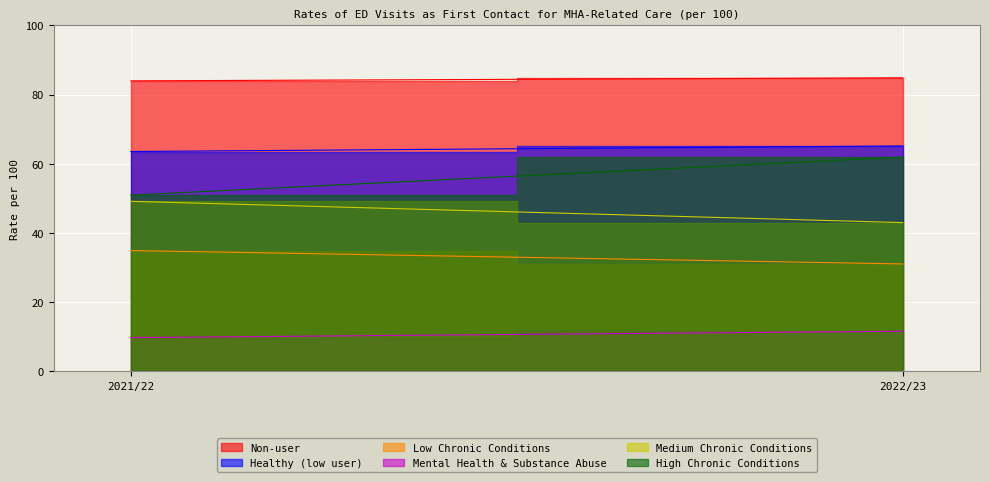

What is the difference between the maximum and minimum values in the Medium Chronic Conditions series?

6.2